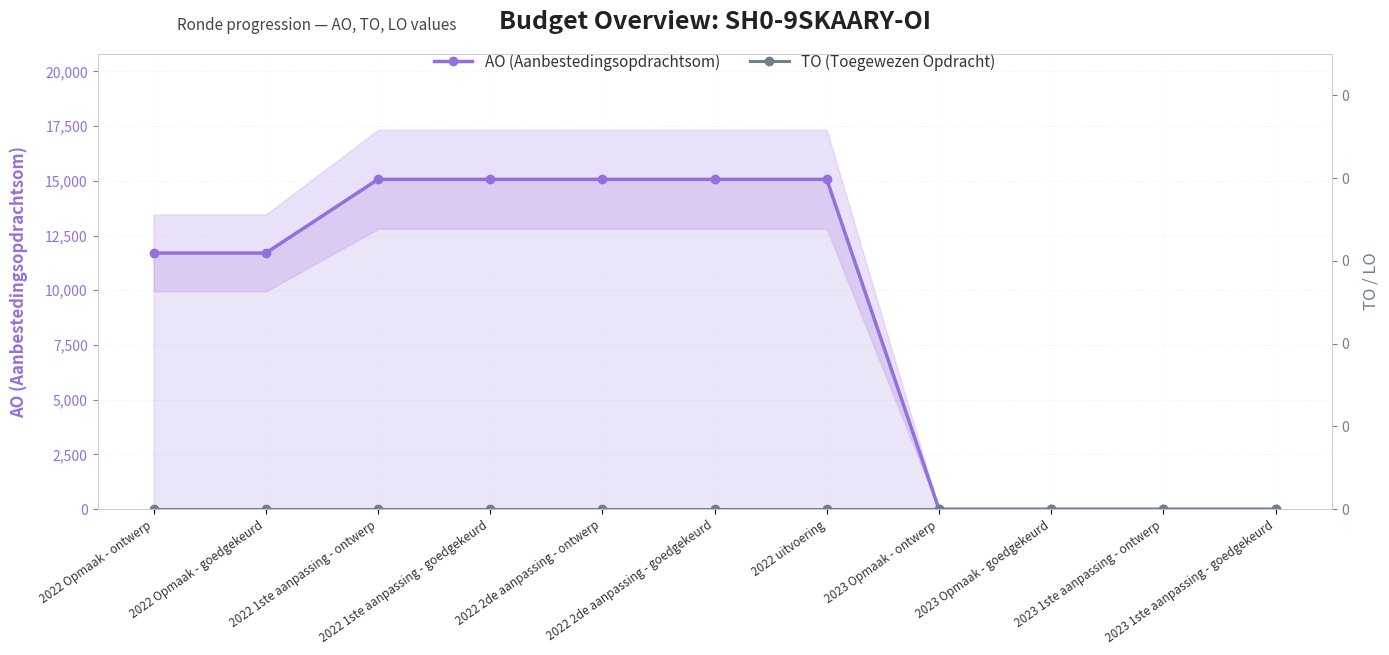

Does the chart have visible grid lines?

Yes